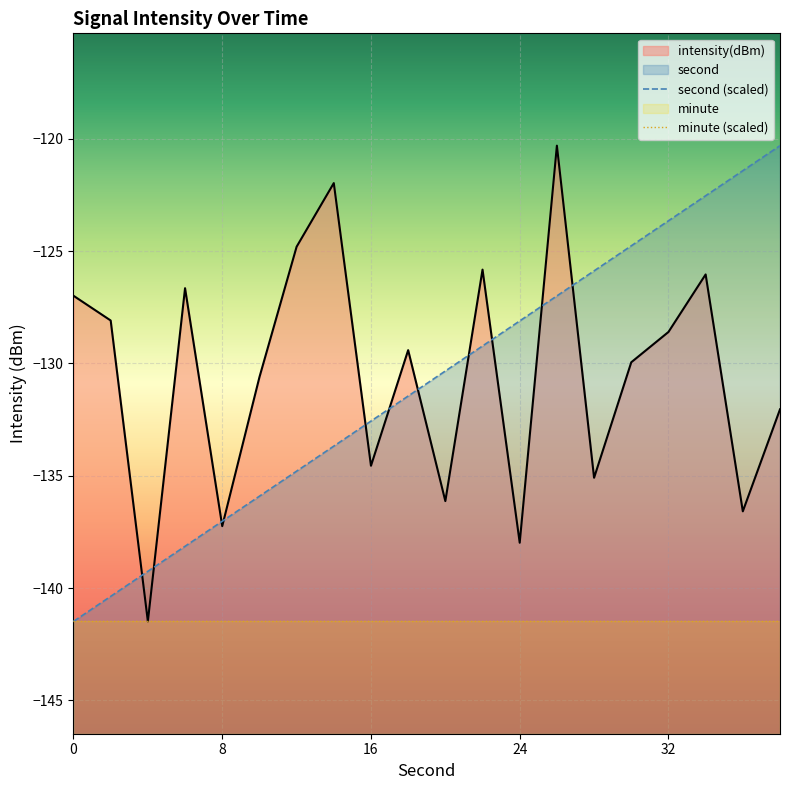

What is the value of the intensity(dBm) point at the 13th from the left?

-138.0